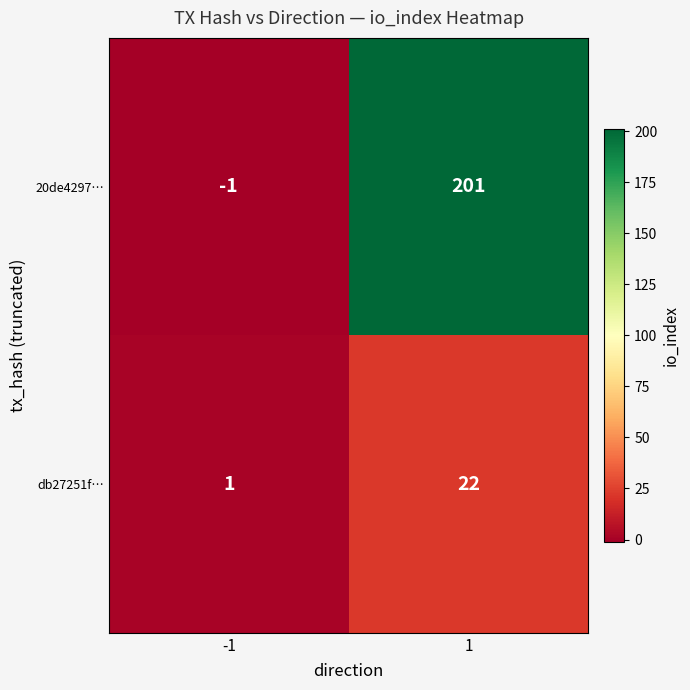

Which series has the widest spread of values?

20de4297…